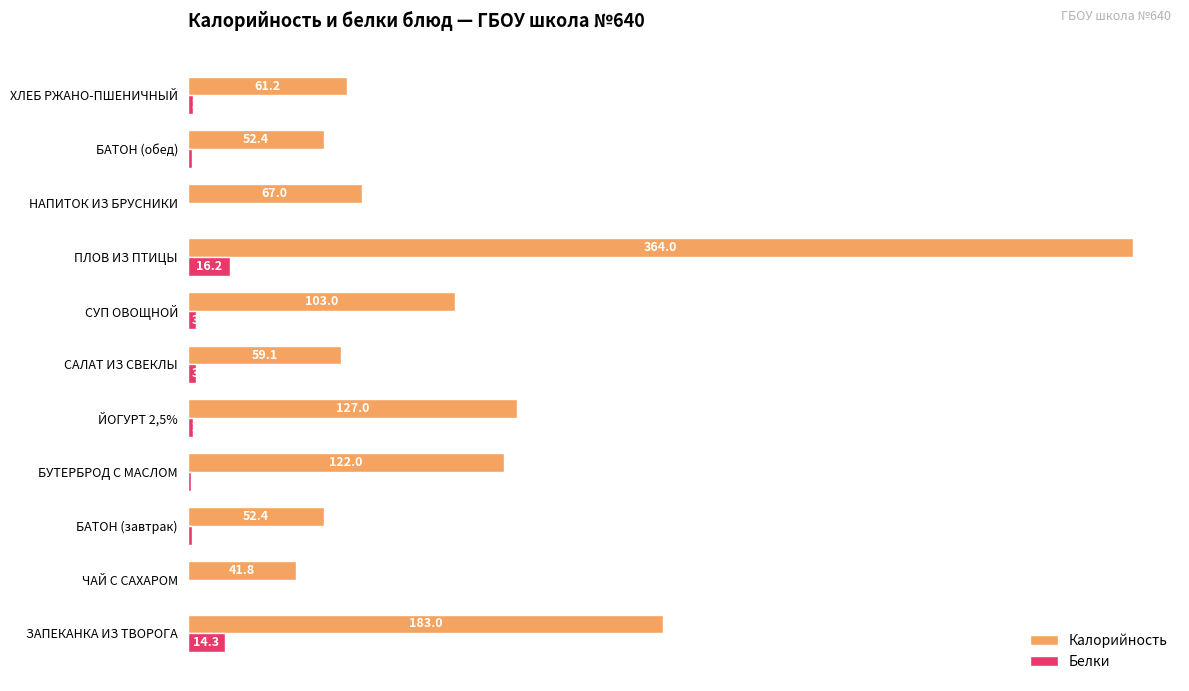

Which series has the largest total across all categories?

Калорийность